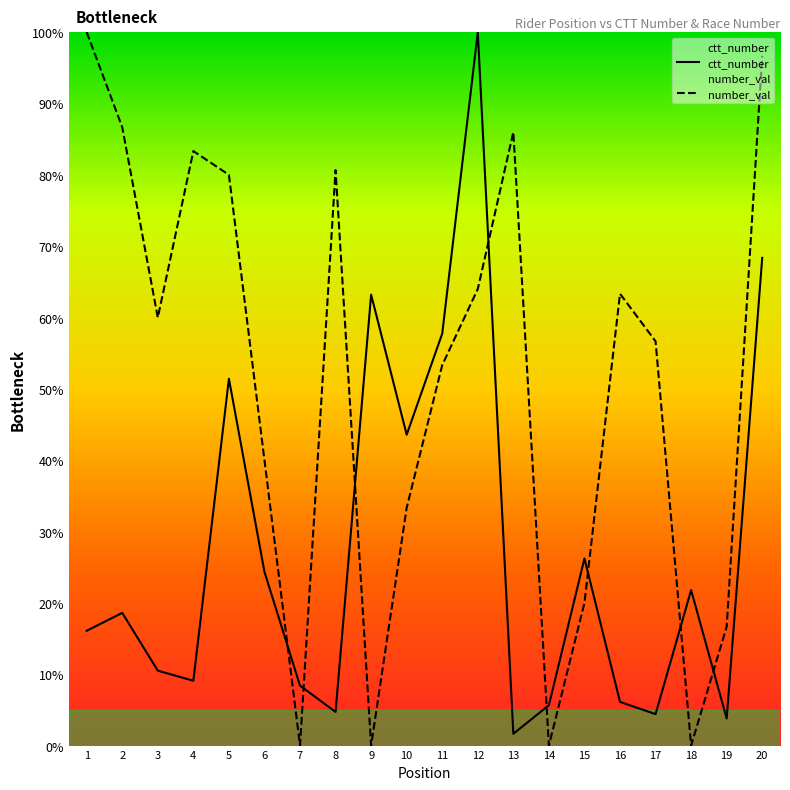

At which category does number_val reach its first local peak?

4